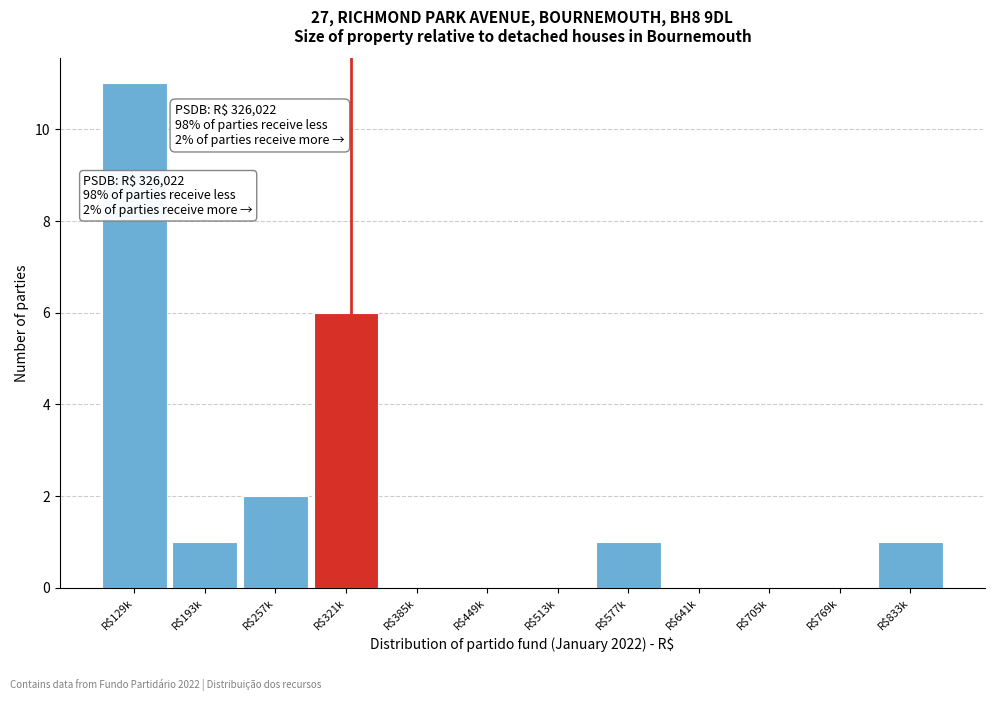

What is the greatest value displayed?

11